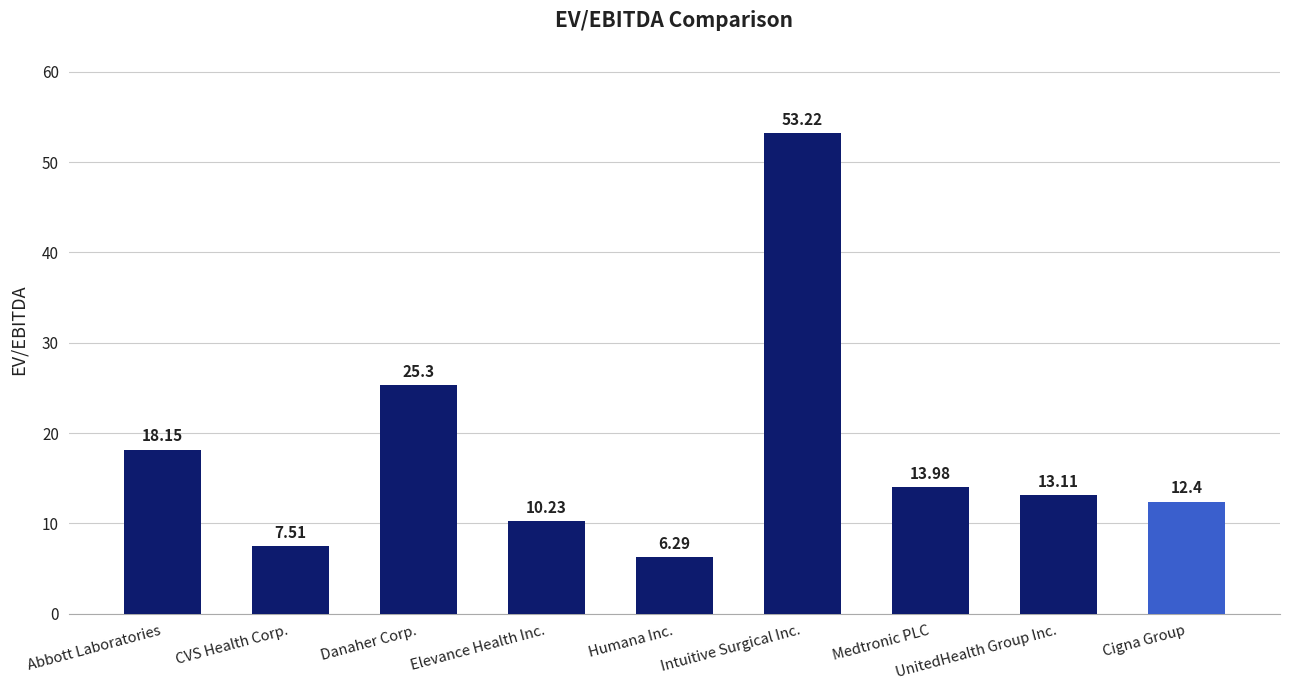

Rank the categories by value from lowest to highest.

Humana Inc., CVS Health Corp., Elevance Health Inc., Cigna Group, UnitedHealth Group Inc., Medtronic PLC, Abbott Laboratories, Danaher Corp., Intuitive Surgical Inc.